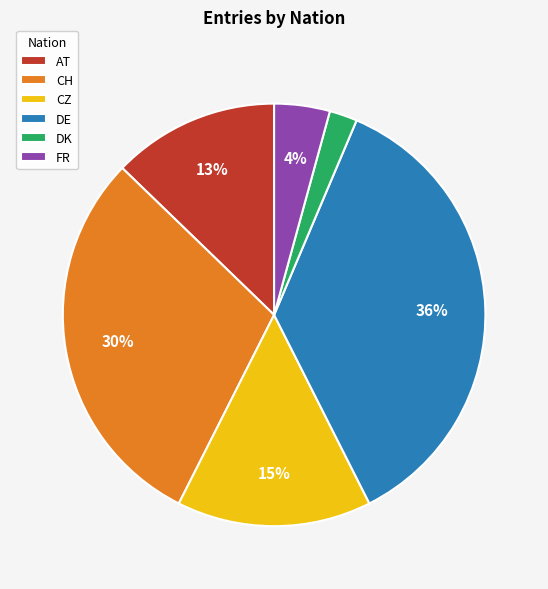

Which slice is the largest?

DE